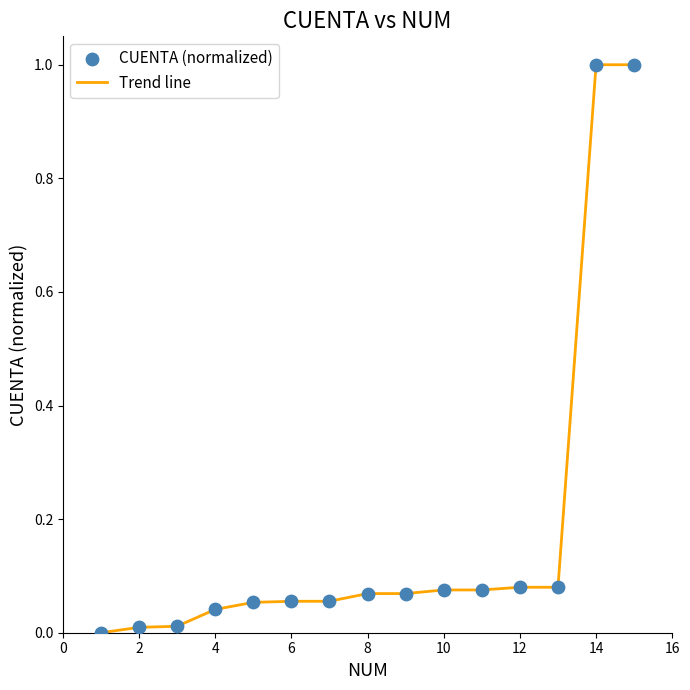

What is the greatest value displayed?

1.0